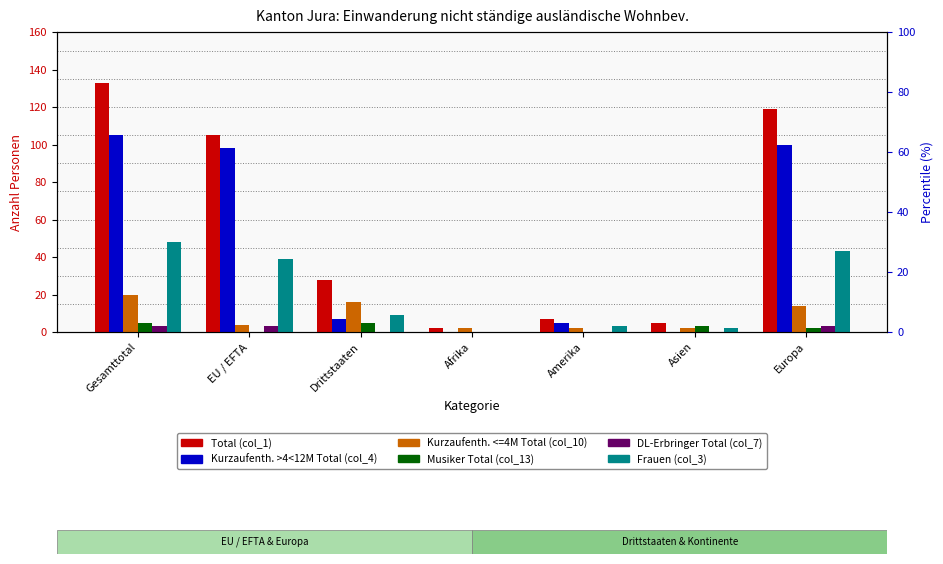

Reading left to right, what are all the values shown in this chart?

Total (col_1): 133	105	28	2	7	5	119
Kurzaufenth. >4<12M Total (col_4): 105	98	7	0	5	0	100
Kurzaufenth. <=4M Total (col_10): 20	4	16	2	2	2	14
Musiker Total (col_13): 5	0	5	0	0	3	2
DL-Erbringer Total (col_7): 3	3	0	0	0	0	3
Frauen (col_3): 48	39	9	0	3	2	43